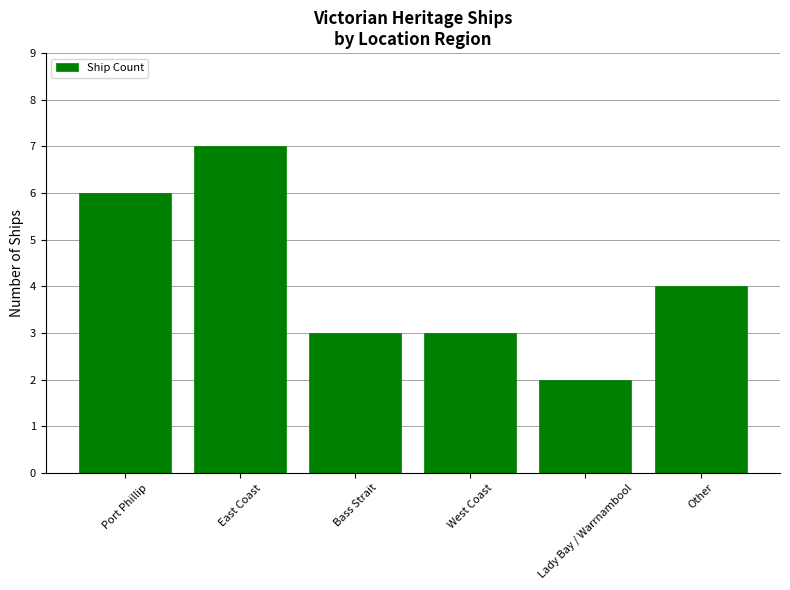

What is the change in value from Port Phillip to Bass Strait?

-3